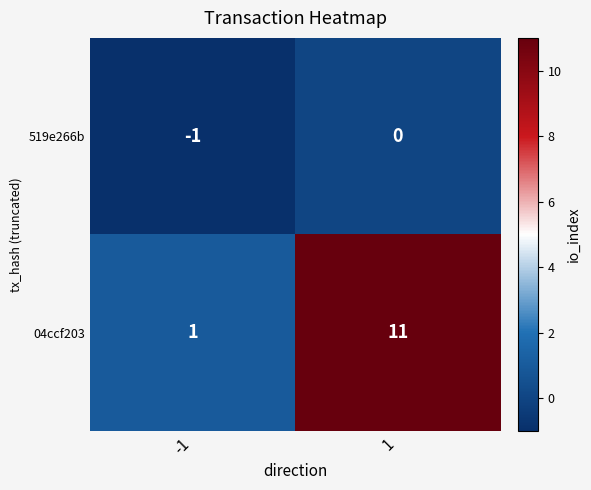

Which series changed the most between -1 and 1?

04ccf203